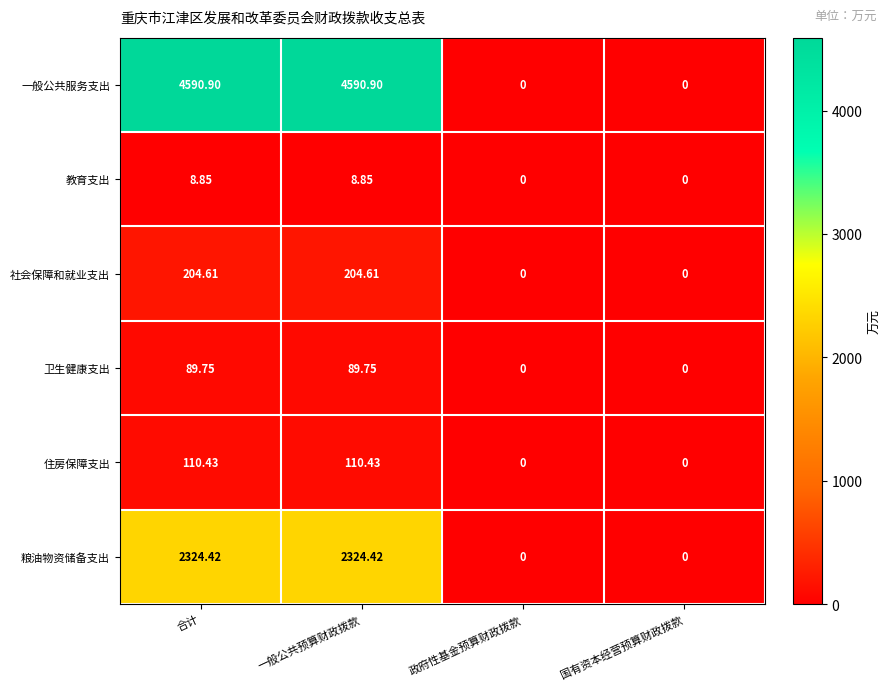

Which series has the widest spread of values?

一般公共服务支出